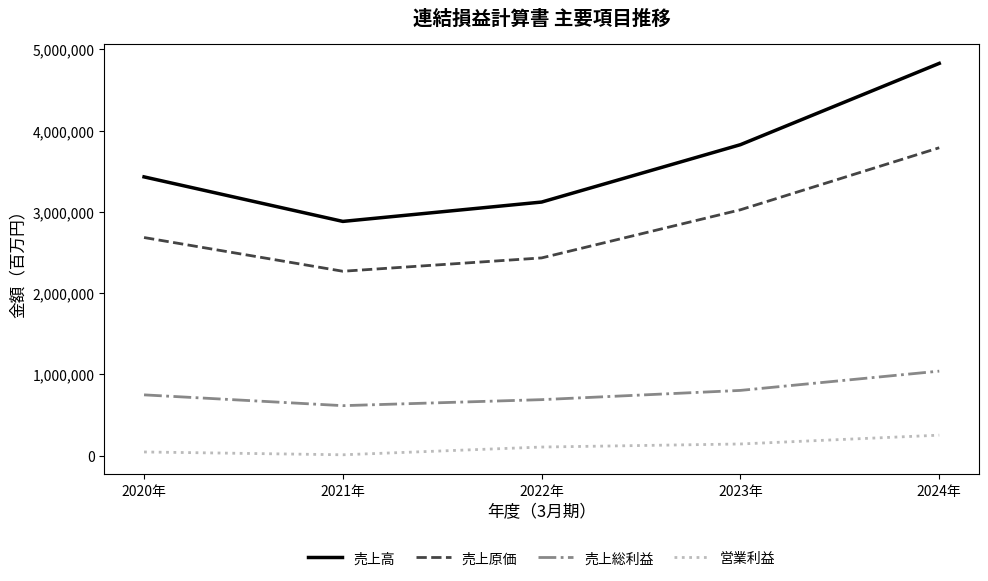

Count the 売上原価 values in the range 2432645 to 3025230.

3